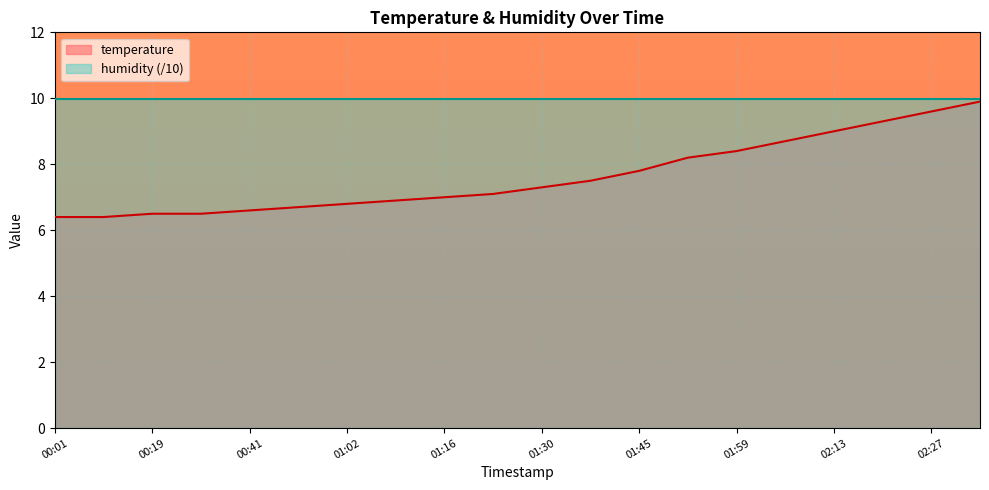

At which category does the chart reach its peak across all series?

02:34